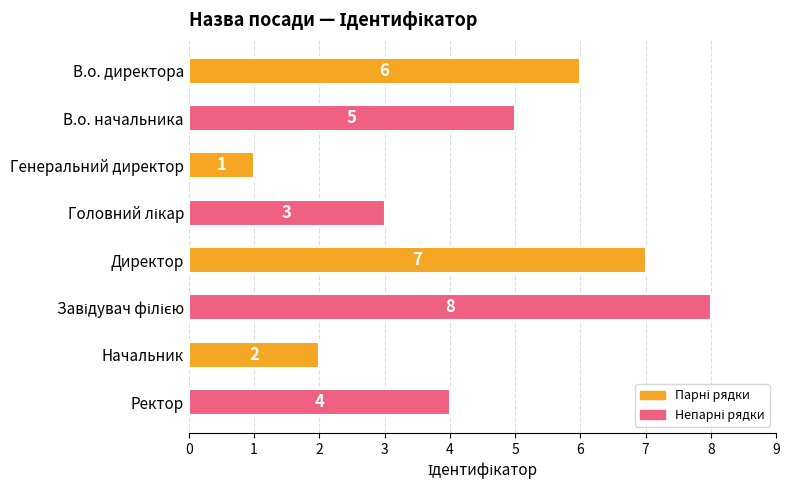

Reading top to bottom, transcribe all the data shown in this chart.

6	5	1	3	7	8	2	4